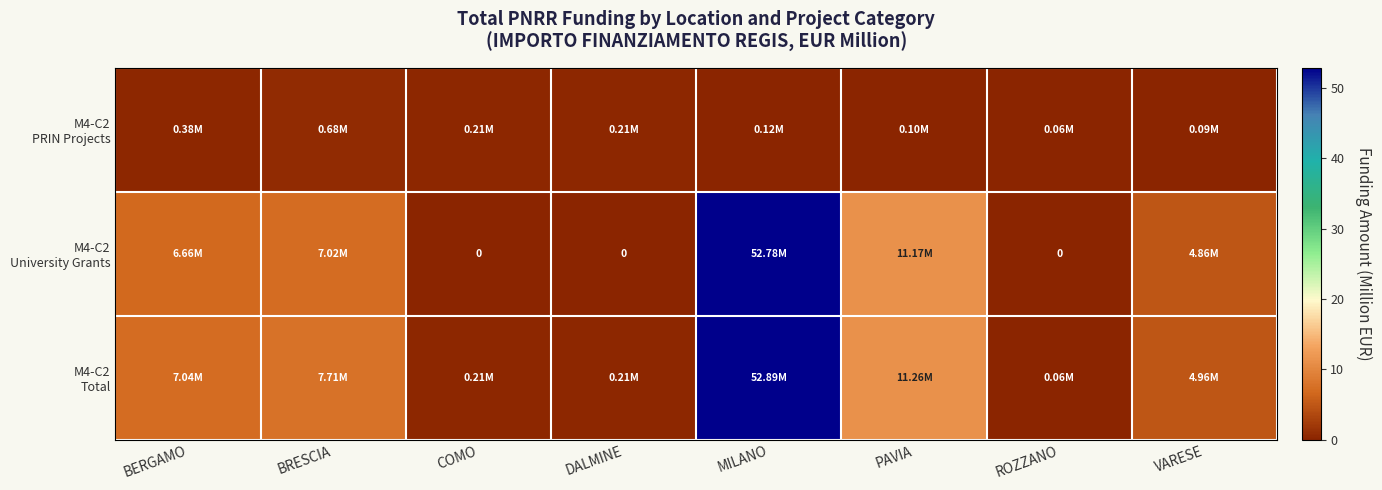

True or false: M4-C2 University Grants has a value of 11.2 at PAVIA.

True